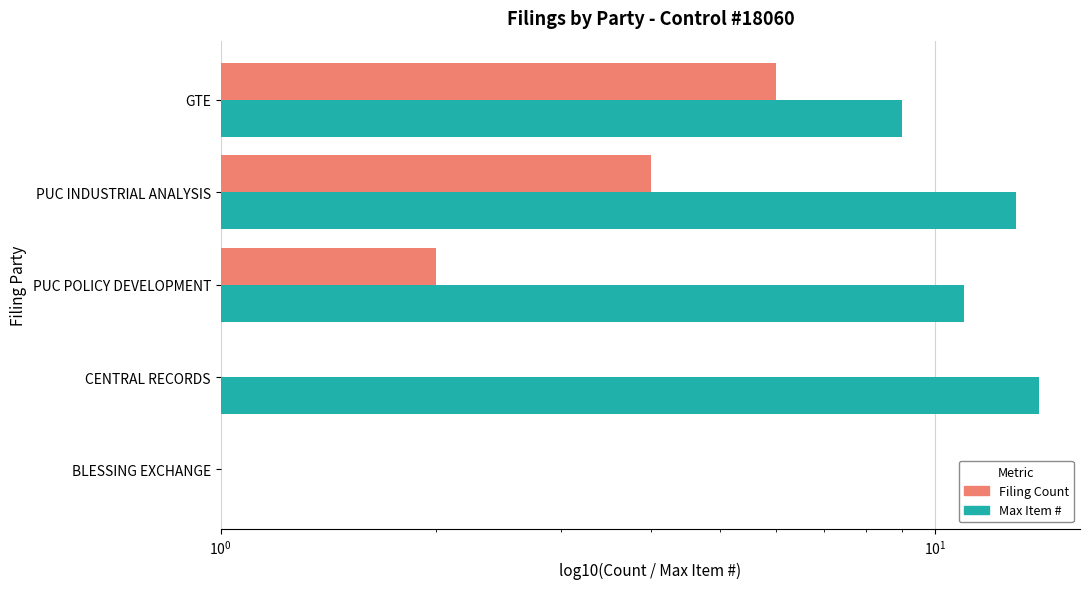

Which series changed the most between BLESSING EXCHANGE and PUC POLICY DEVELOPMENT?

Max Item #